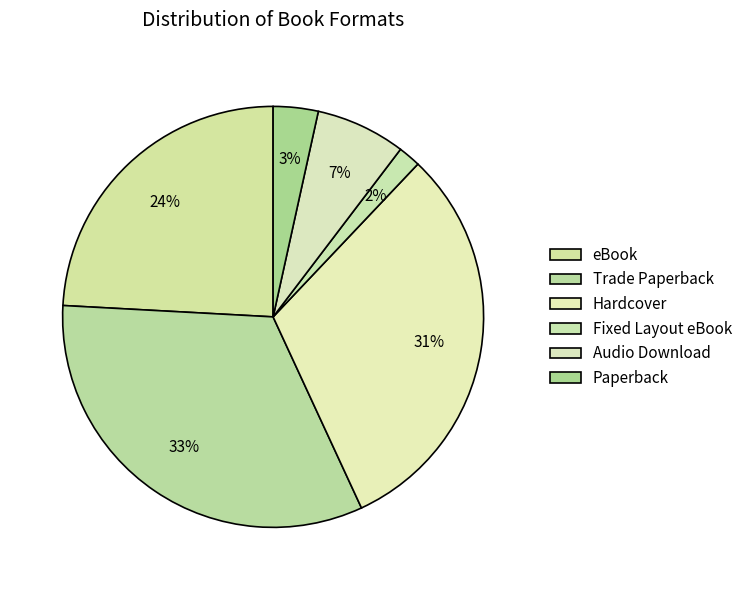

The Trade Paperback slice represents 45% of the pie. True or false?

False